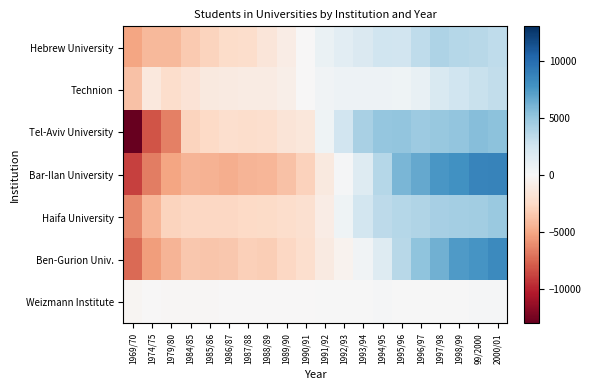

Rank the series by their maximum value, from lowest to highest.

Weizmann Institute, Technion, Hebrew University, Haifa University, Tel-Aviv University, Ben-Gurion Univ., Bar-Ilan University